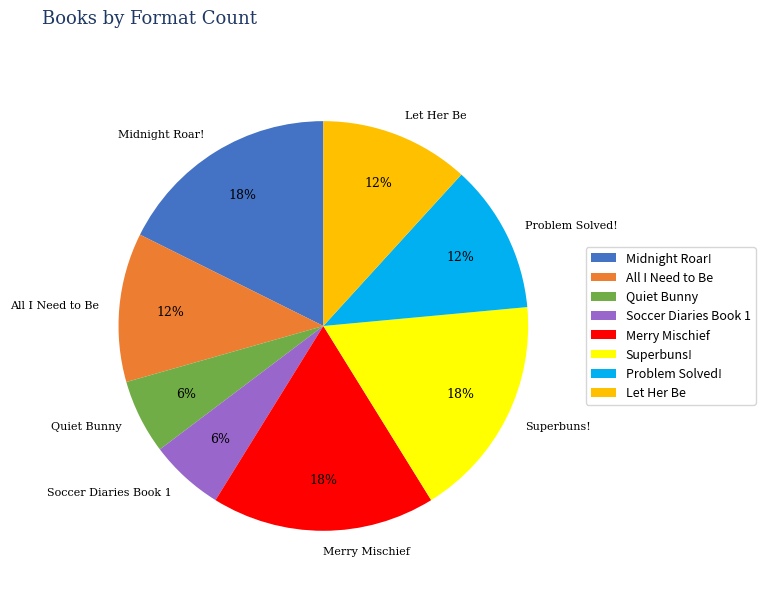

Do All I Need to Be and Midnight Roar! together represent more than half of the pie?

No